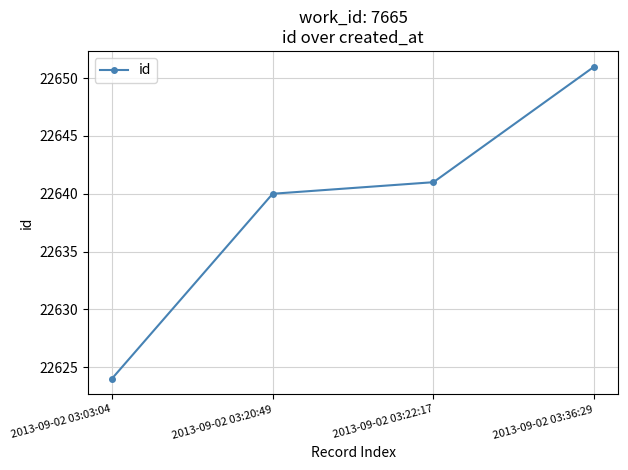

True or false: there are more than 0 points higher than both neighbors.

False